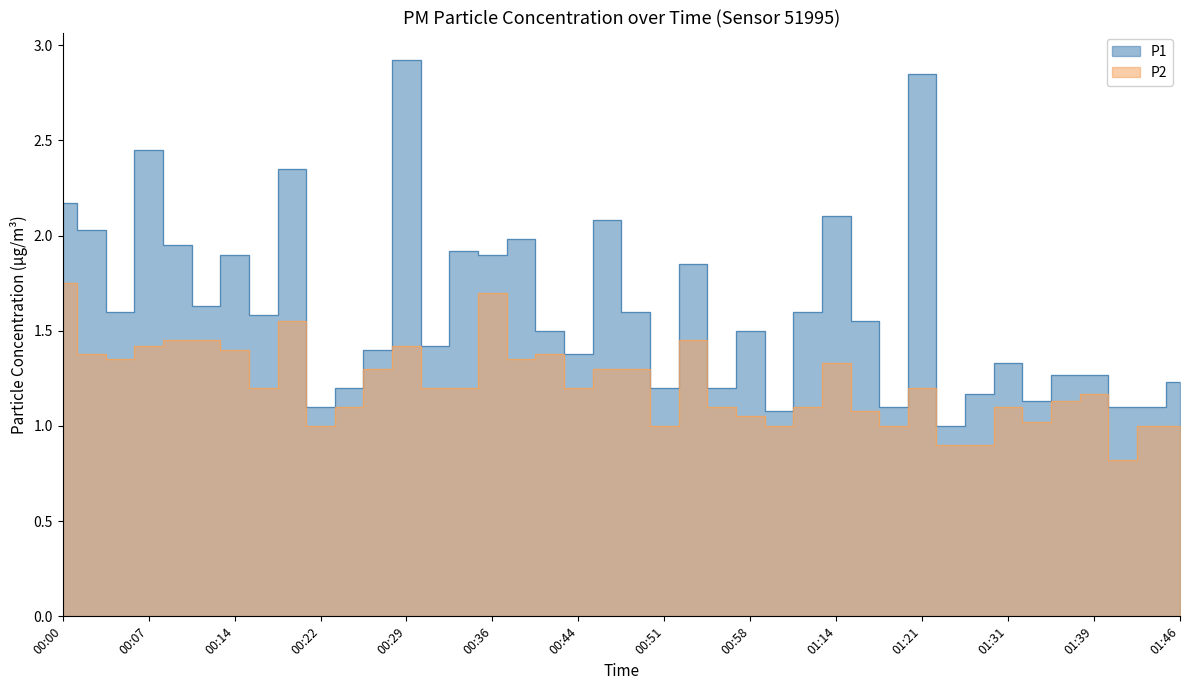

What is the difference between the highest and lowest values at 00:02?

0.6